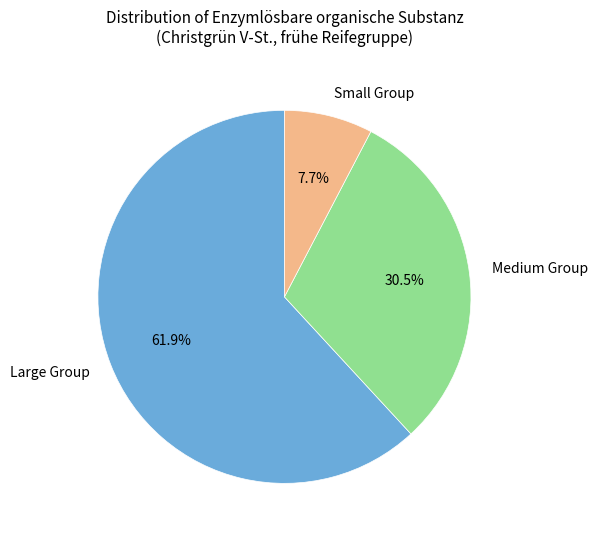

Which has a higher value, Small Group or Medium Group?

Medium Group